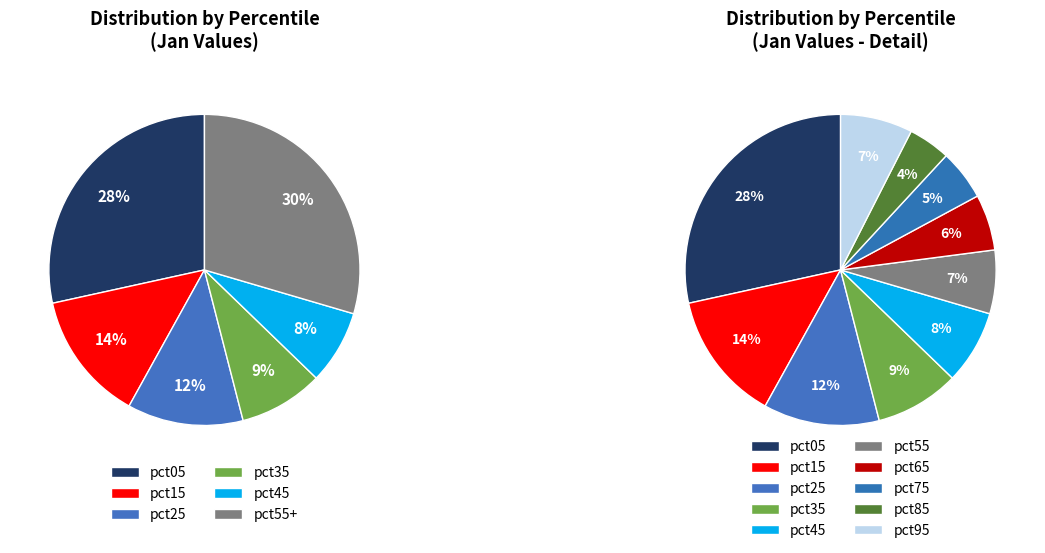

Combined, do pct15 and pct35 account for over 50%?

No